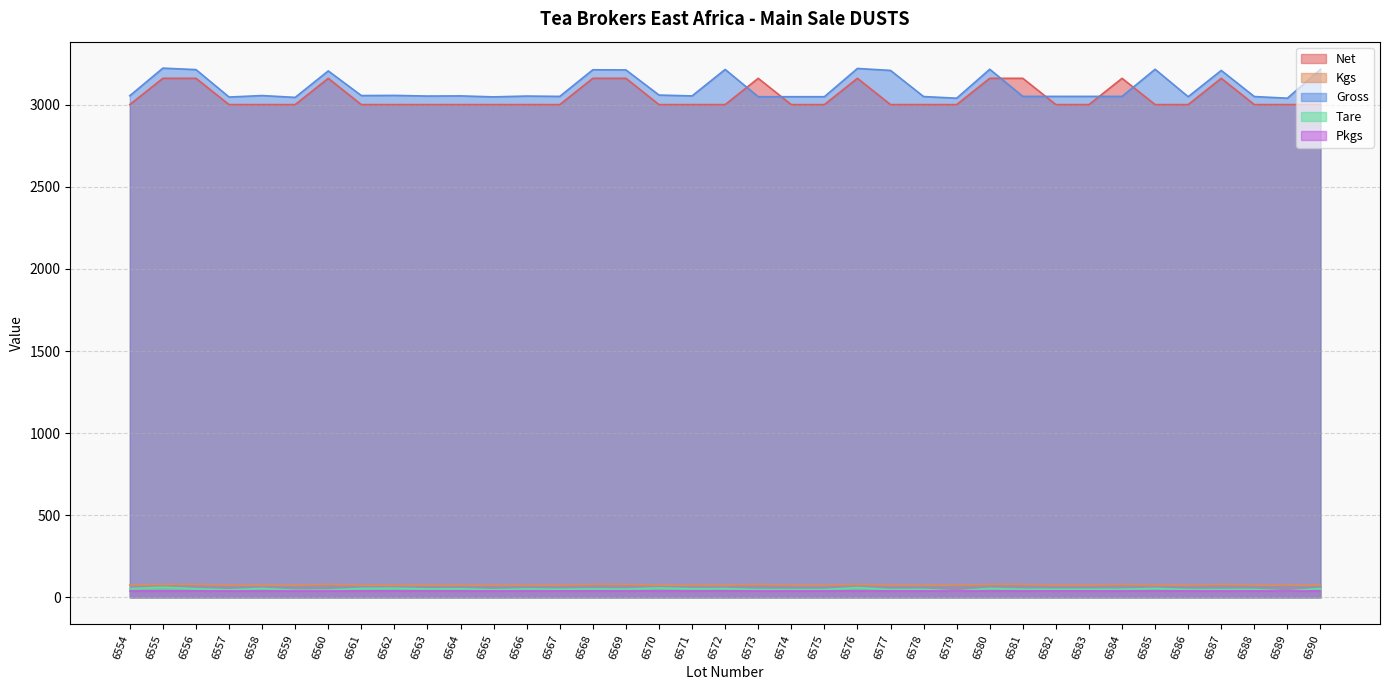

What is the spread (max minus min) of values at 6588?

3009